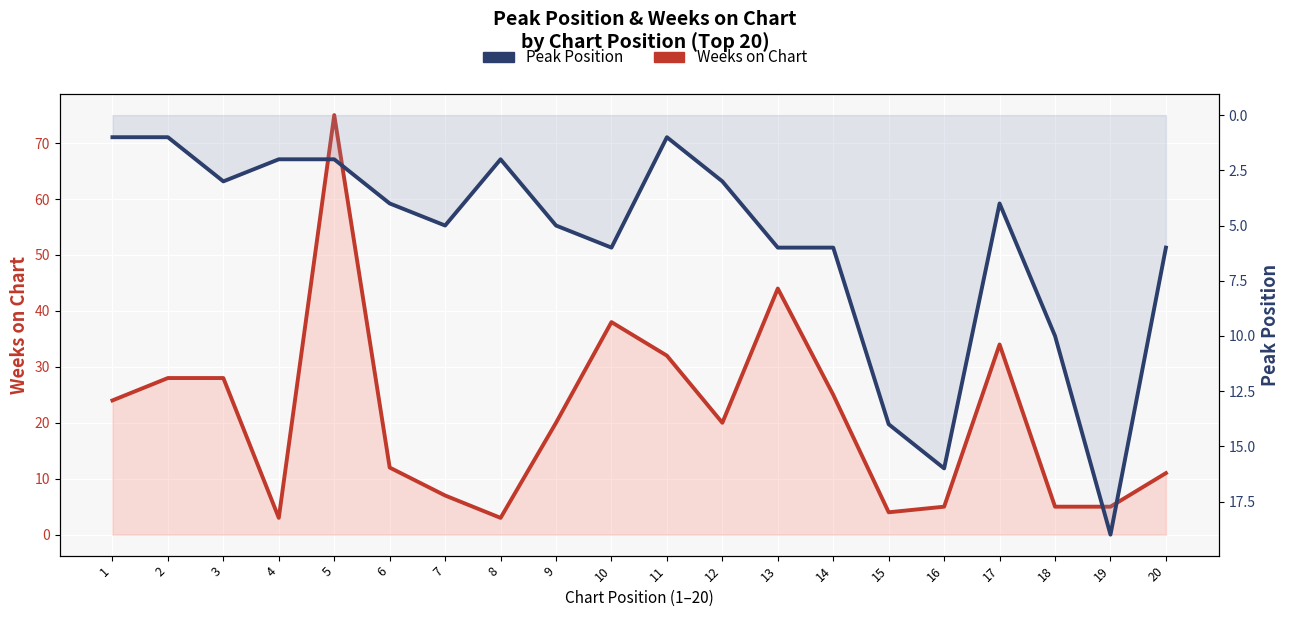

Reading left to right, list all the values displayed in this chart.

Weeks on Chart: 24	28	28	3	75	12	7	3	20	38	32	20	44	25	4	5	34	5	5	11
Peak Position: 1	1	3	2	2	4	5	2	5	6	1	3	6	6	14	16	4	10	19	6